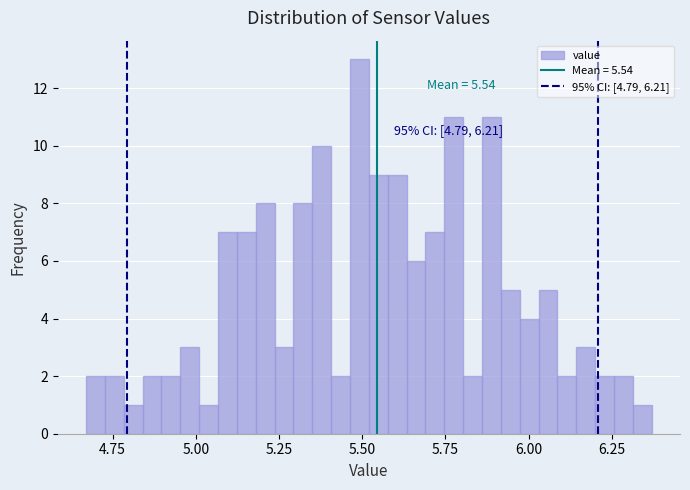

Around what value on the x-axis is the tallest bar? Give the approximate position of its centre, as read against the axis.

5.50